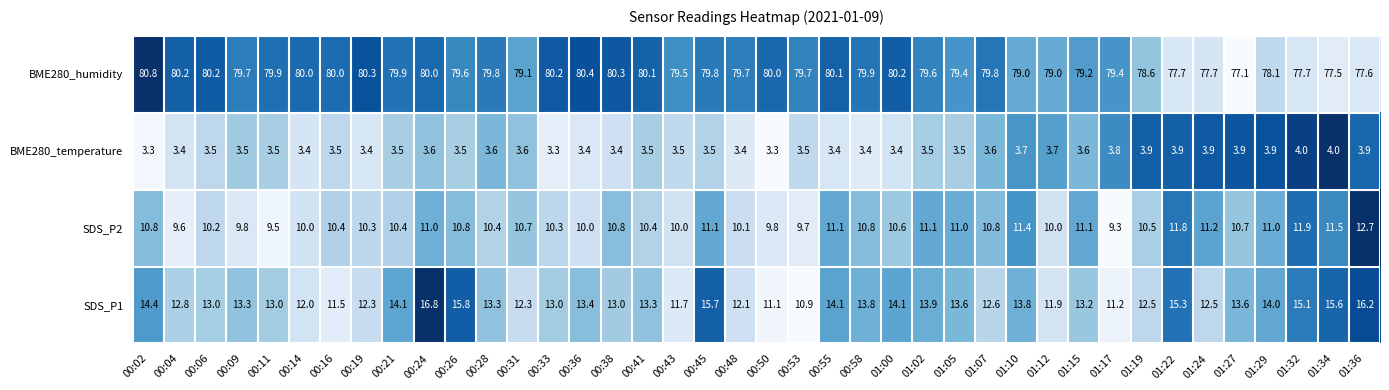

At which label does SDS_P1 first exceed 13?

00:02